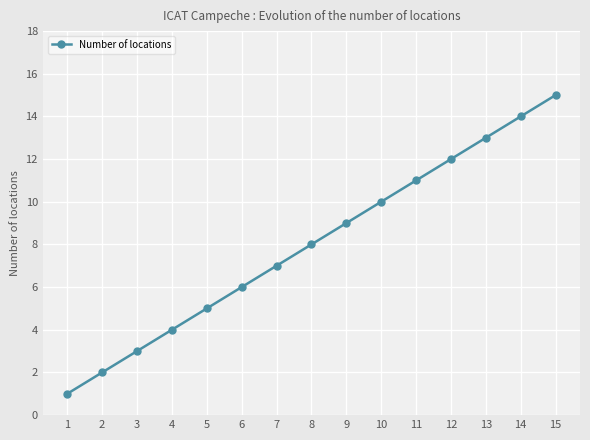

At which category does the chart reach its minimum across all series?

1